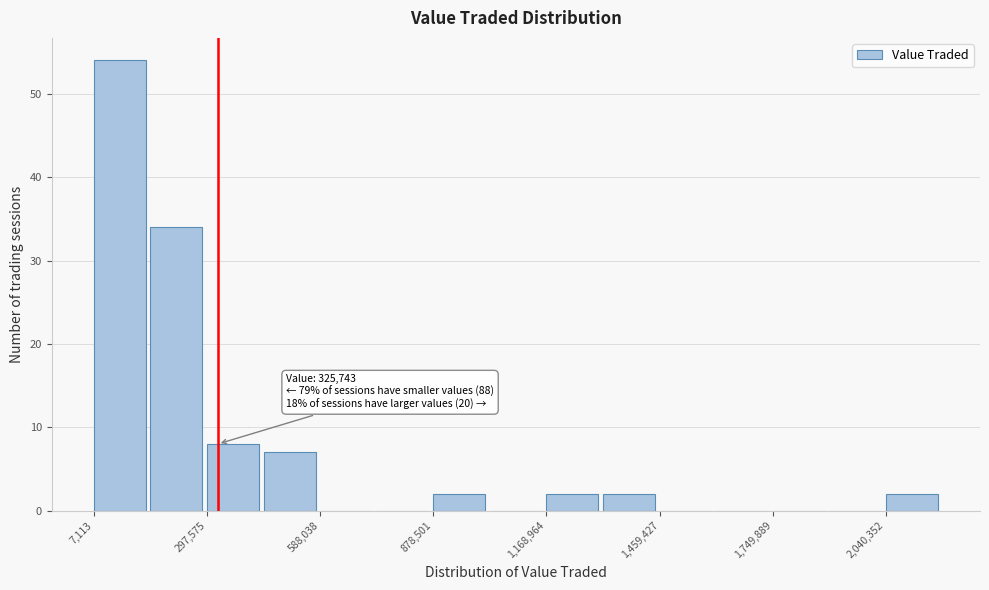

Around what value on the x-axis is the tallest bar? Give the approximate position of its centre, as read against the axis.

50000